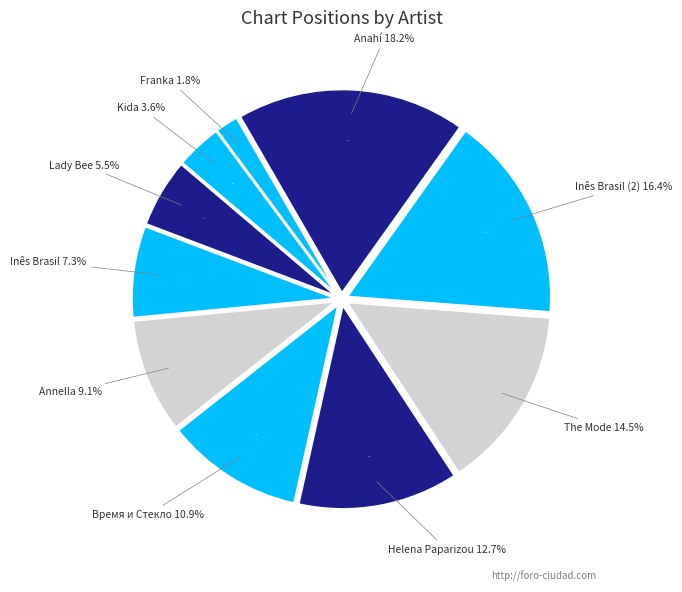

To the nearest percent, what percentage of the pie is Helena Paparizou?

13%